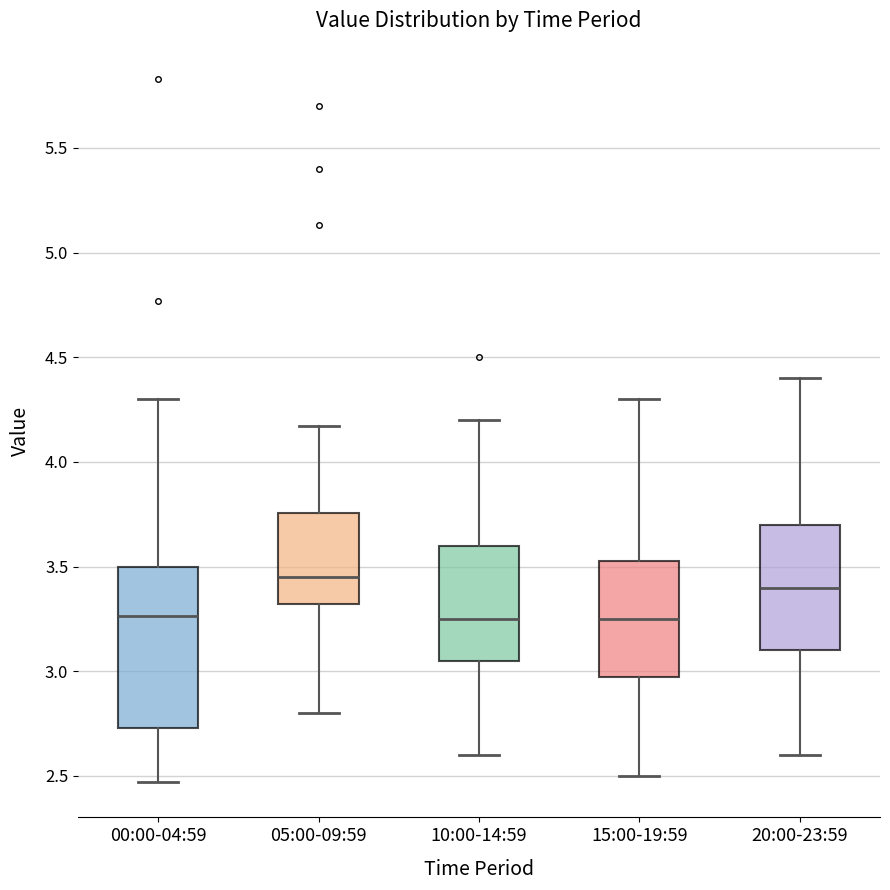

Comparing the boxes themselves (not the whiskers), which one is the tallest?

00:00-04:59